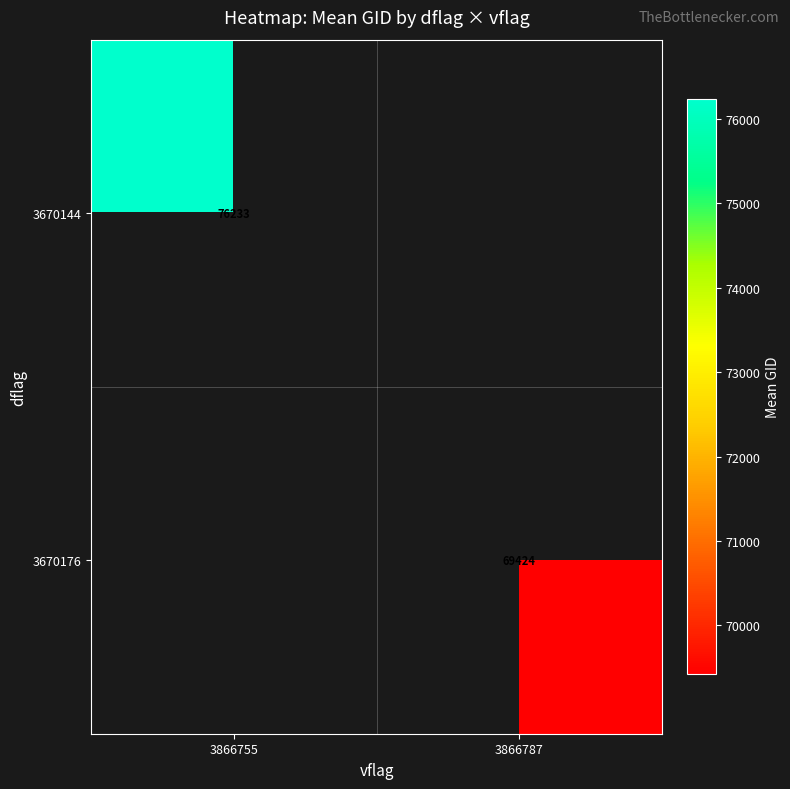

Is the value of 3670176 at 3866787 greater than the value of 3670144 at 3866755?

No